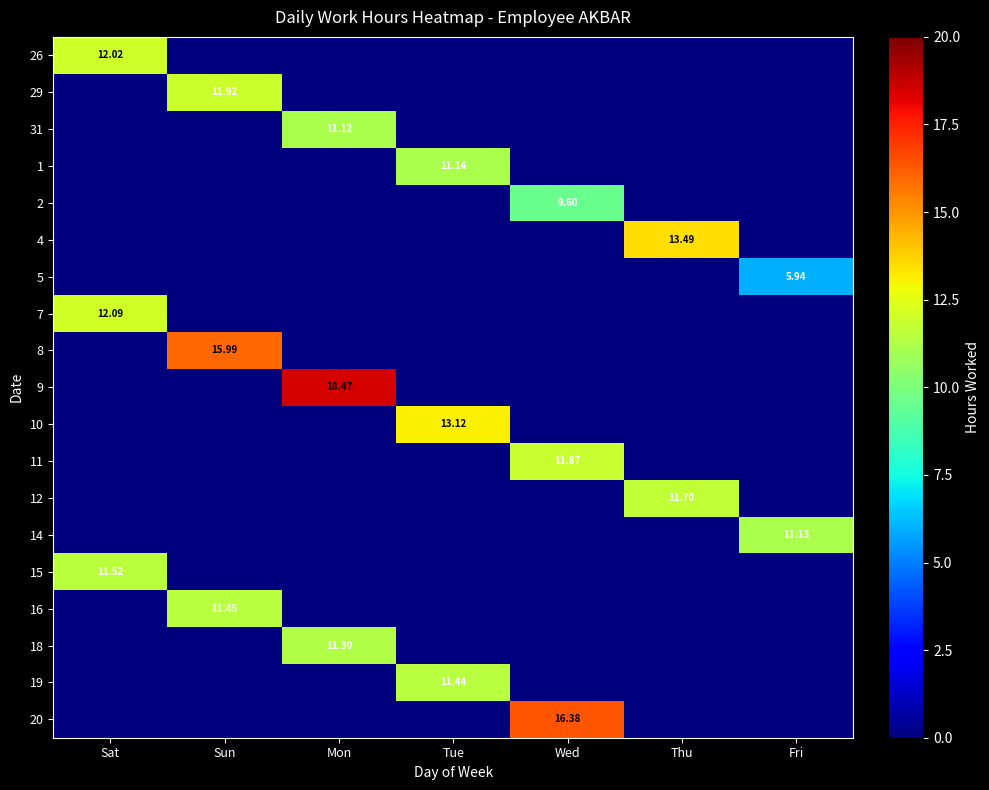

What is the highest value of the 18 series?

11.3